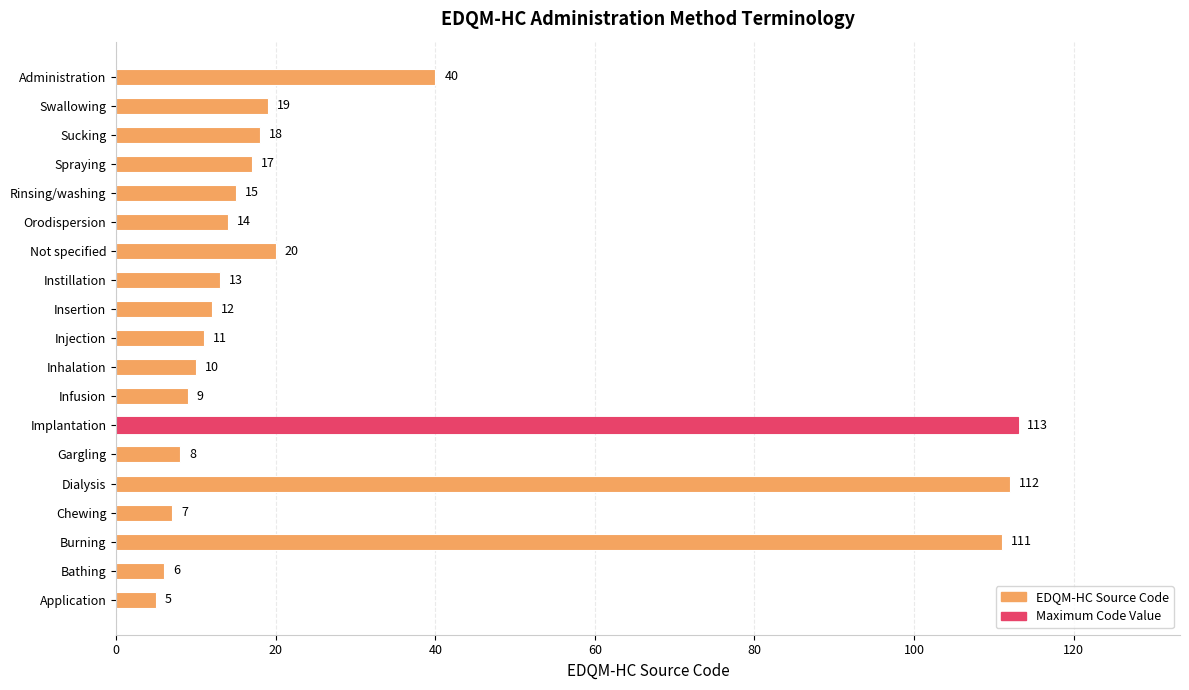

List the labels in order of value, smallest first.

Application, Bathing, Chewing, Gargling, Infusion, Inhalation, Injection, Insertion, Instillation, Orodispersion, Rinsing/washing, Spraying, Sucking, Swallowing, Not specified, Administration, Burning, Dialysis, Implantation